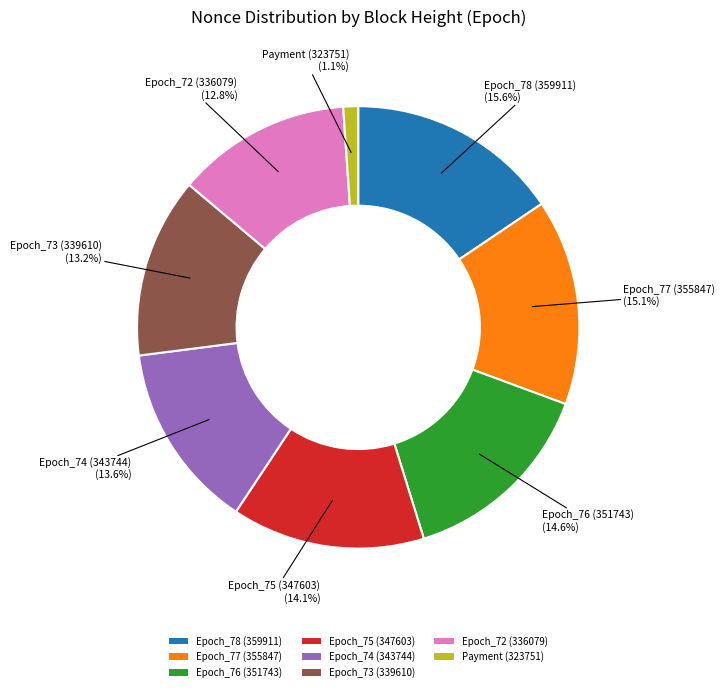

Does Epoch_78 (359911) account for over 50% of the chart?

No